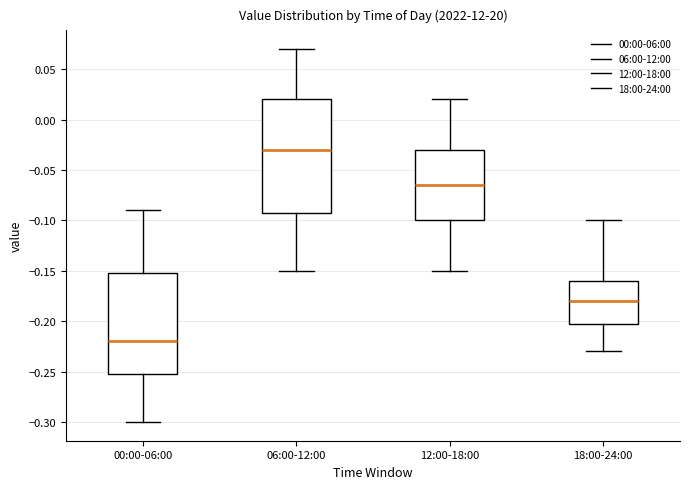

Where is the upper edge of the box for 00:00-06:00 on the y-axis? The values are not printed on the chart, so give them approximately, as read against the axis.

-0.150